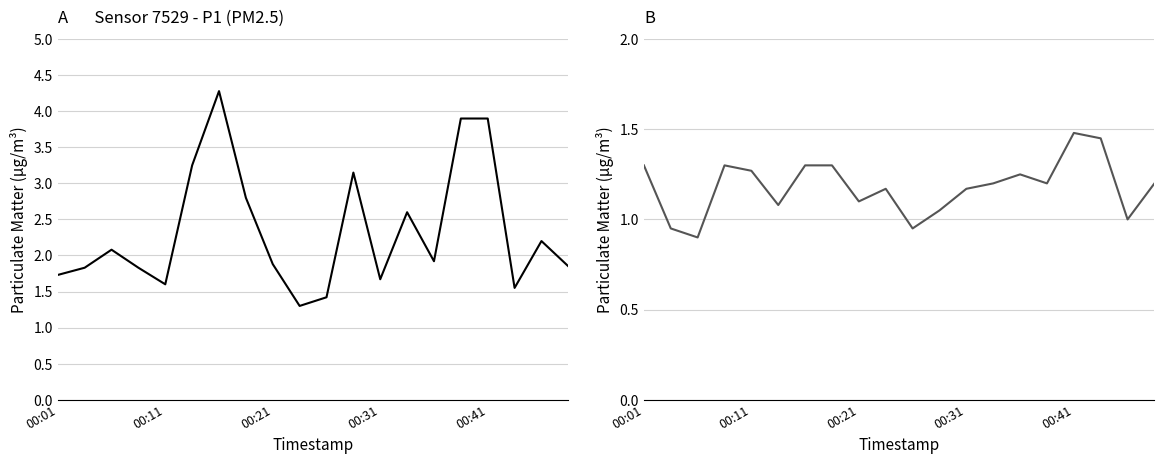

How many values in the P2 series exceed 1?

16